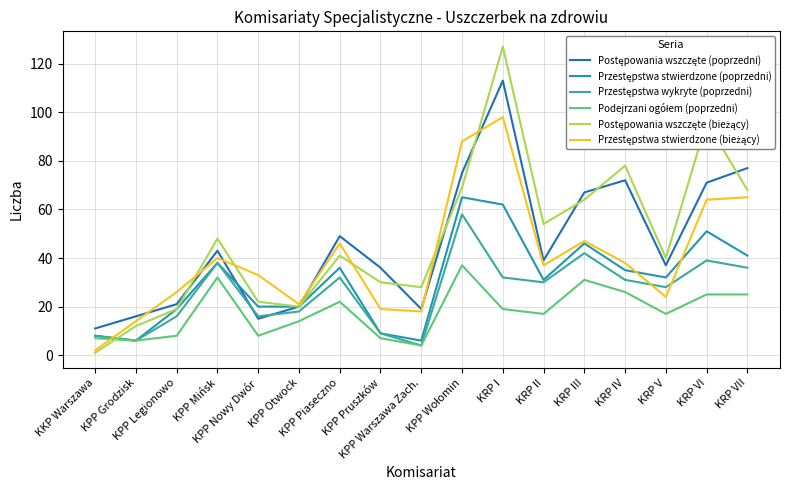

At how many categories does at least one series exceed 33?

11